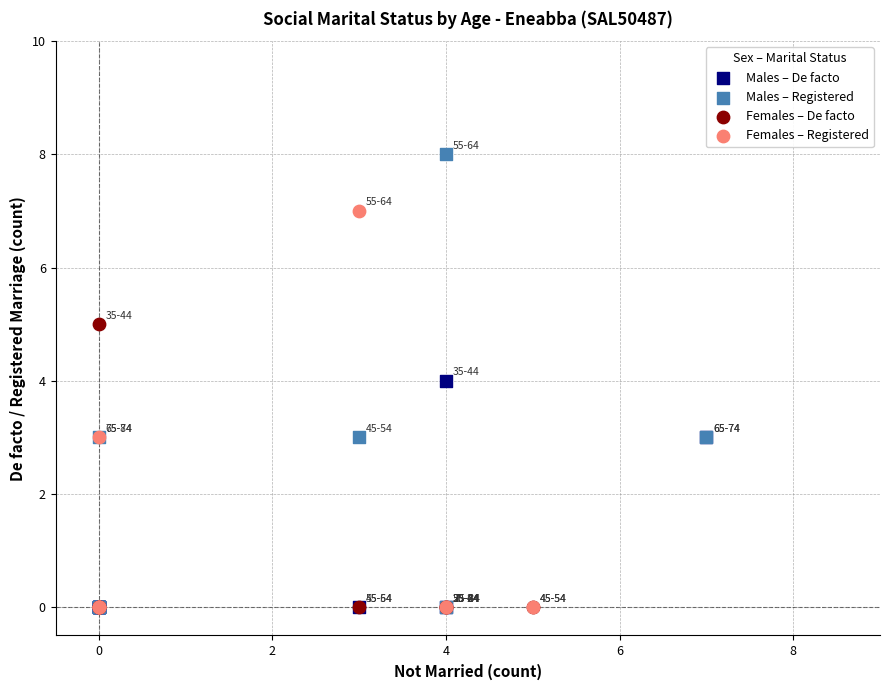

Which series contains the highest Y value?

Males – Registered